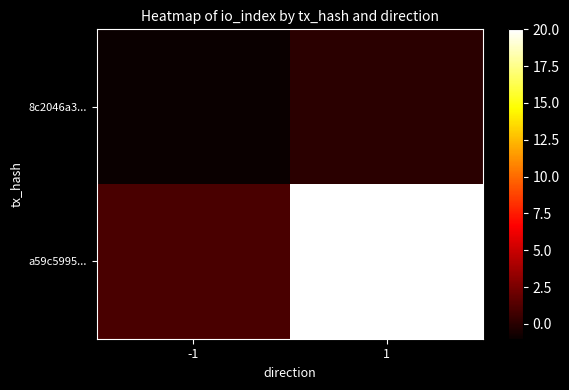

Between -1 and 1, which series saw the biggest shift?

a59c5995...